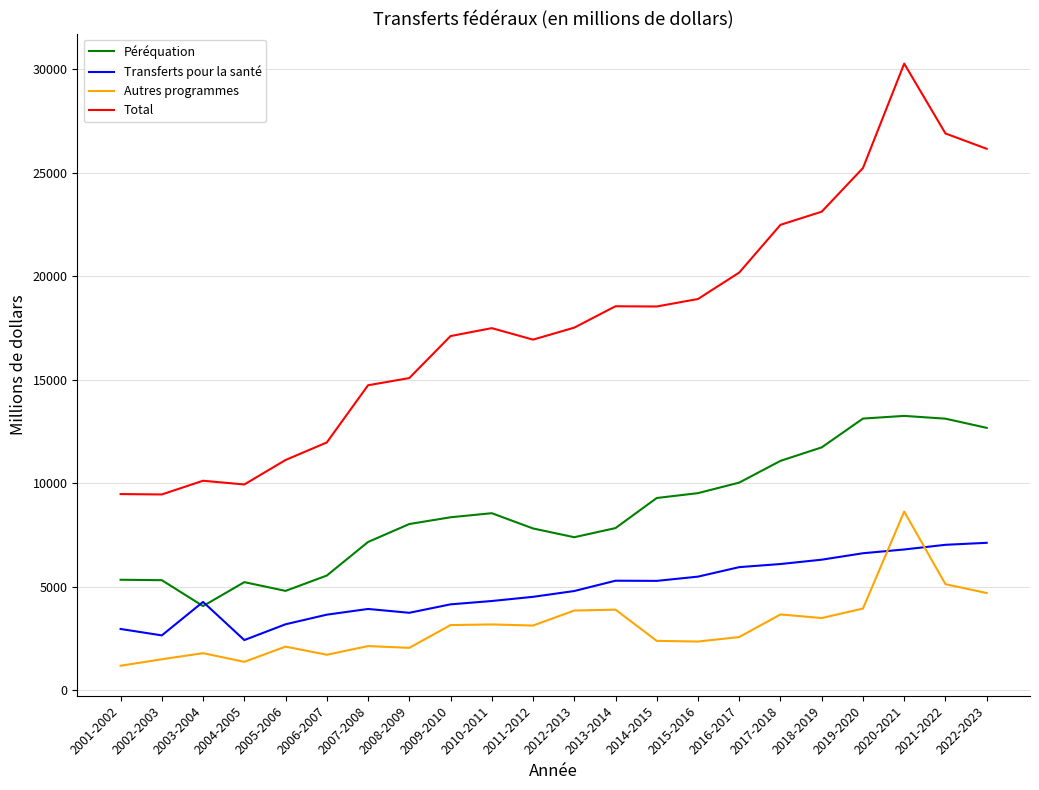

List the series in order of their peak value, highest first.

Total, Péréquation, Autres programmes, Transferts pour la santé